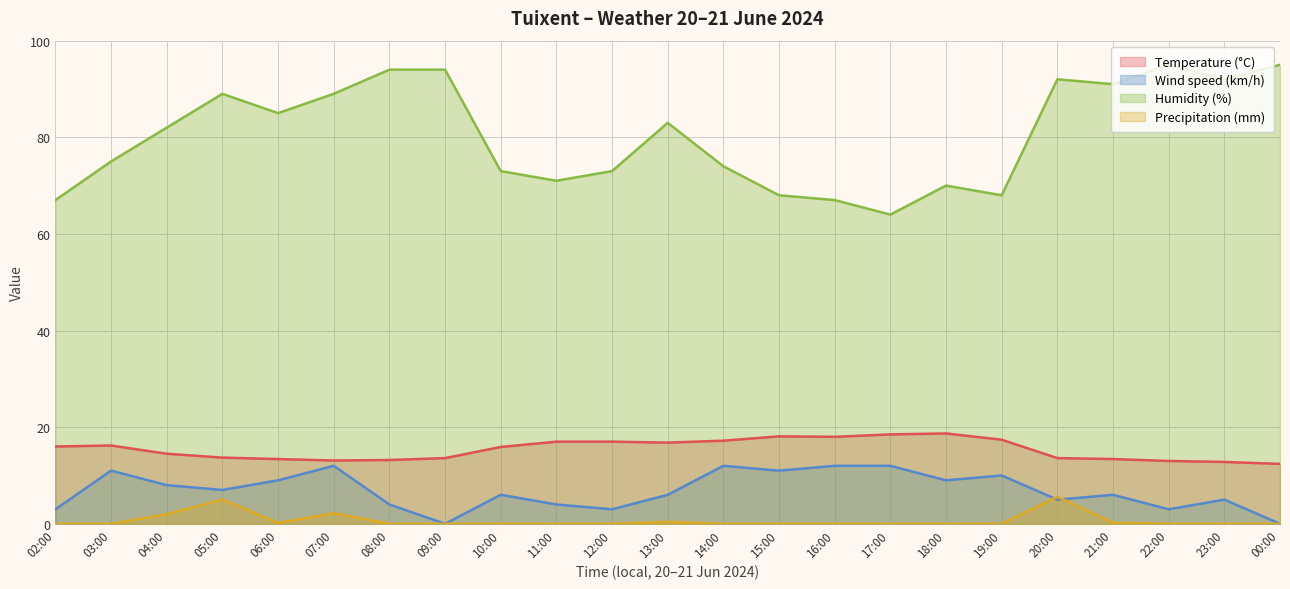

What is the sum of all Wind speed (km/h) values?

158.0